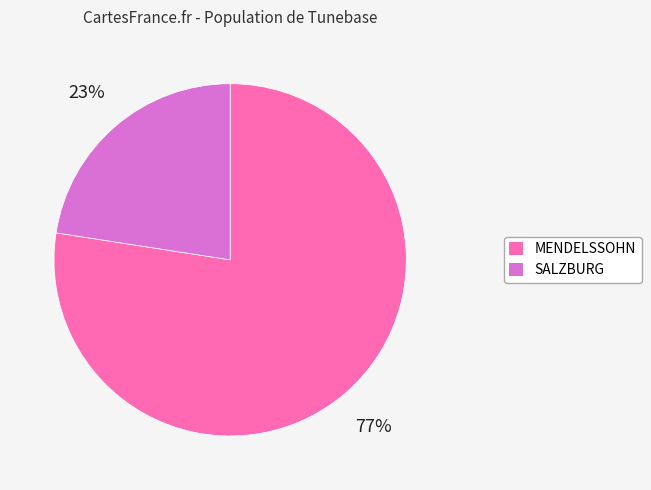

To the nearest percent, what percentage of the pie is SALZBURG?

23%